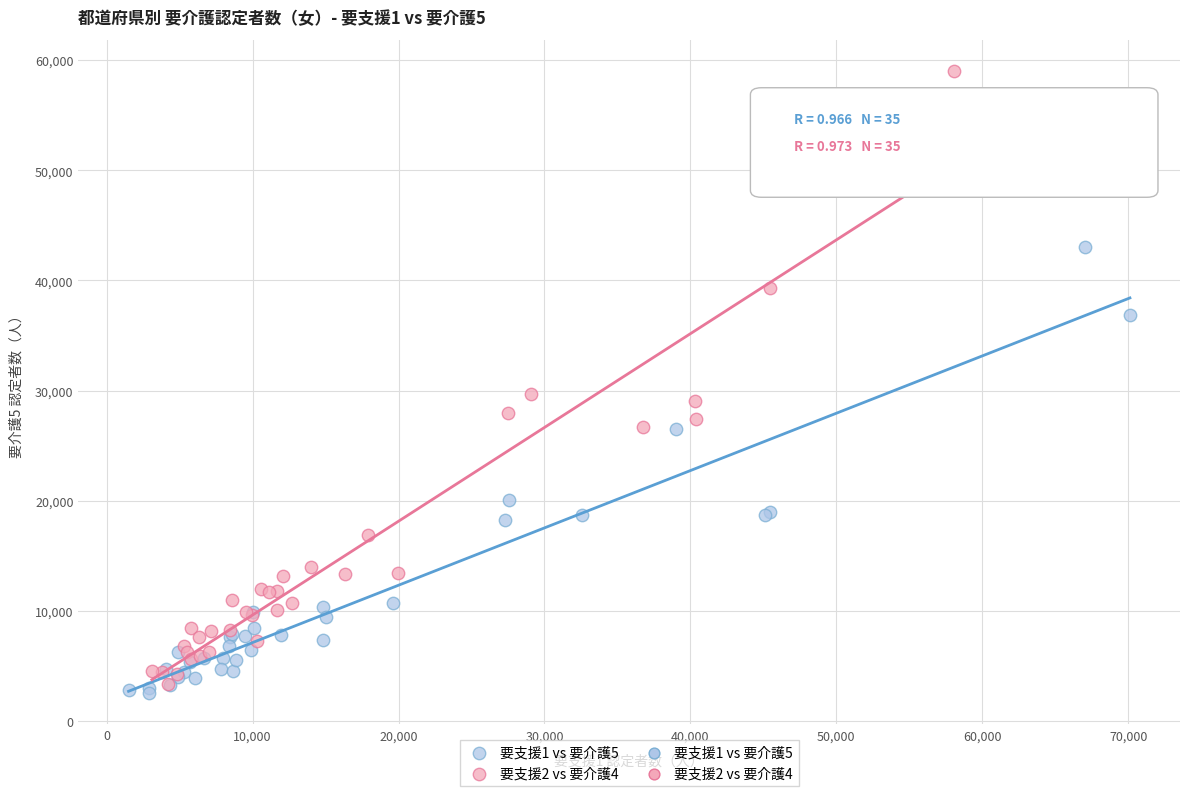

Which series contains the lowest Y value?

要支援1 vs 要介護5